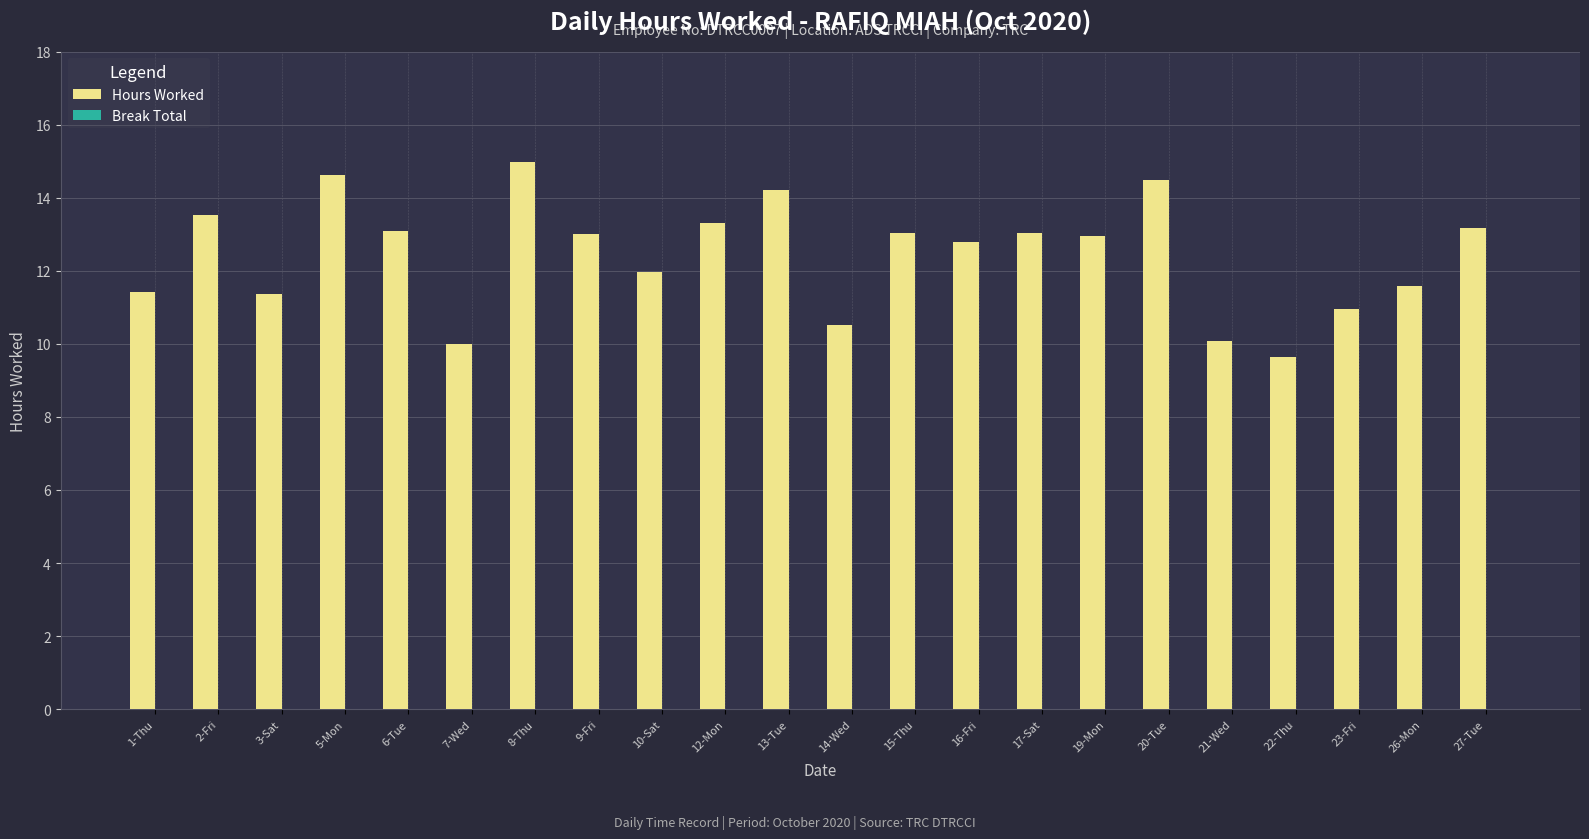

What is the approximate value at 8-Thu?

15.0